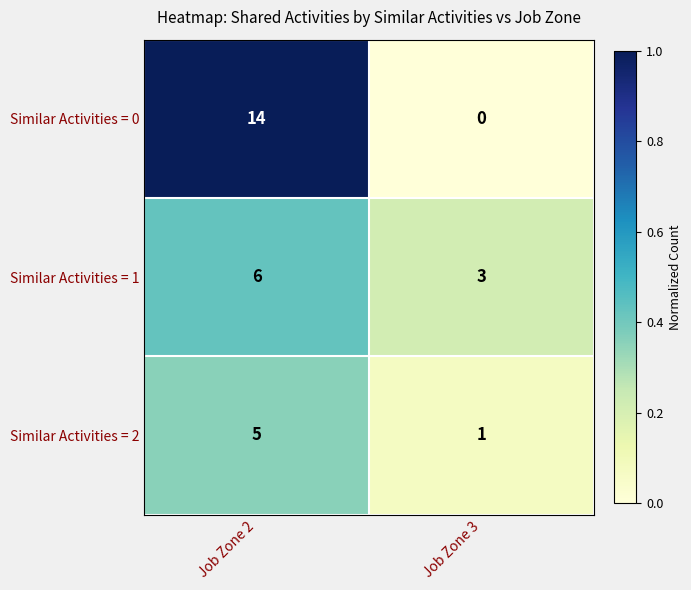

What is the difference between the Similar Activities = 2 values at Job Zone 3 and Job Zone 2?

4